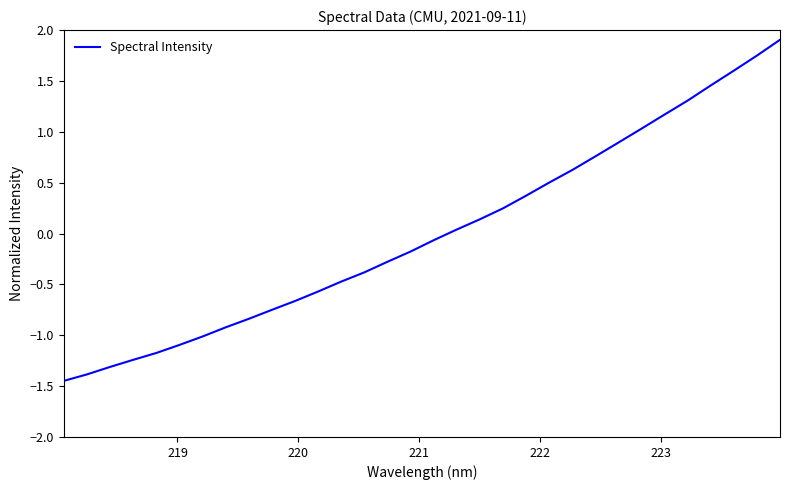

What is the difference between the maximum and minimum values?

3.4